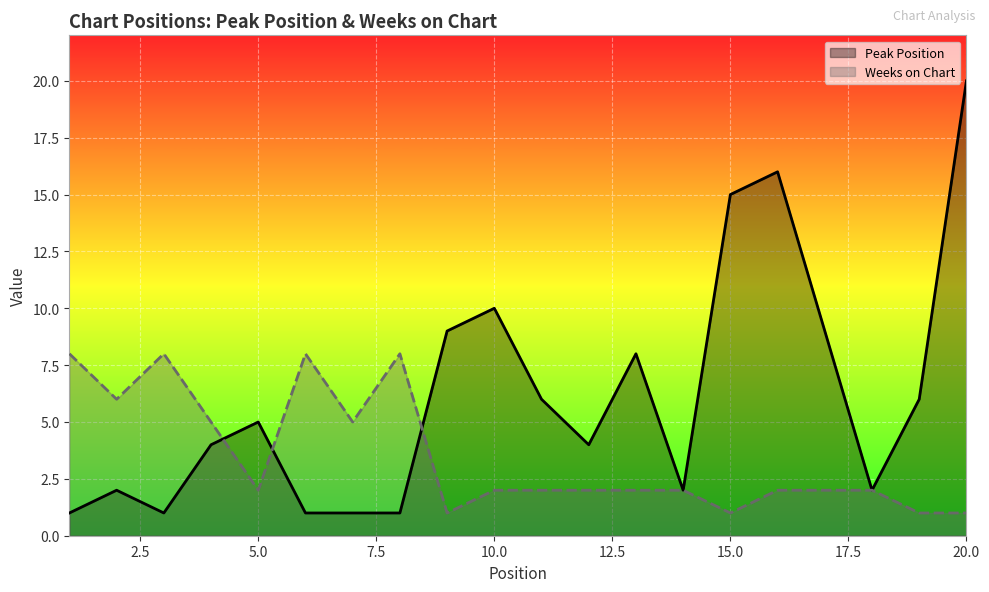

At which category is the sum across all series the highest?

20.0